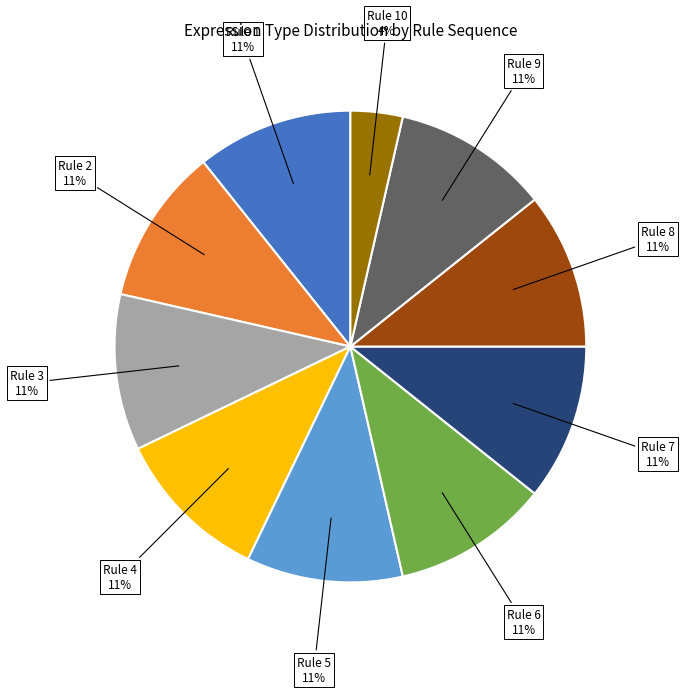

Combined, do Rule 8 and Rule 2 account for over 50%?

No